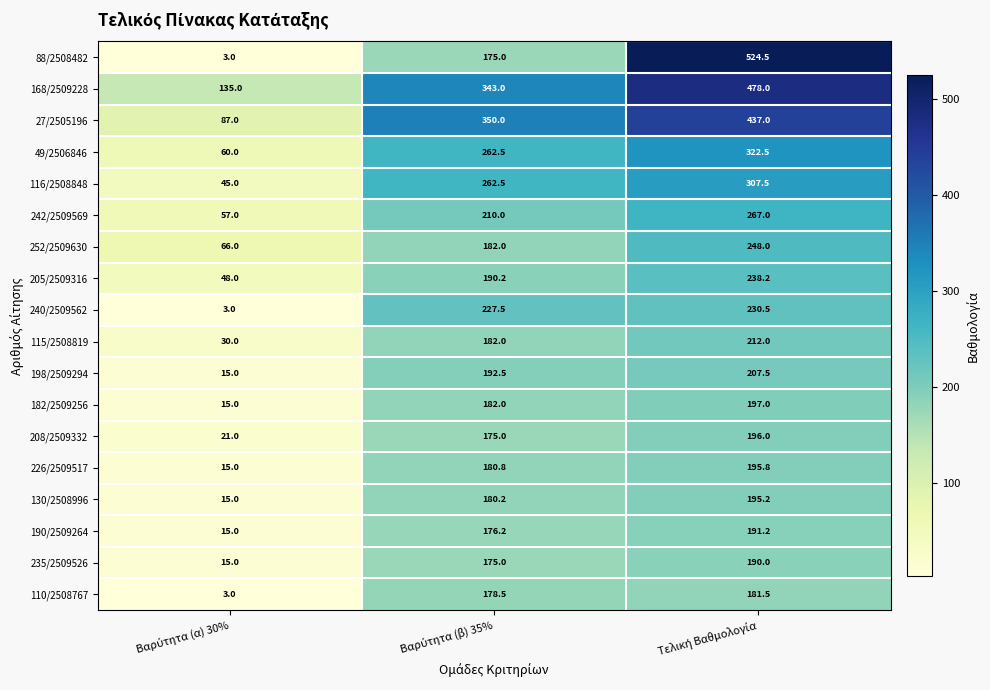

List the series in order of their peak value, highest first.

88/2508482, 168/2509228, 27/2505196, 49/2506846, 116/2508848, 242/2509569, 252/2509630, 205/2509316, 240/2509562, 115/2508819, 198/2509294, 182/2509256, 208/2509332, 226/2509517, 130/2508996, 190/2509264, 235/2509526, 110/2508767